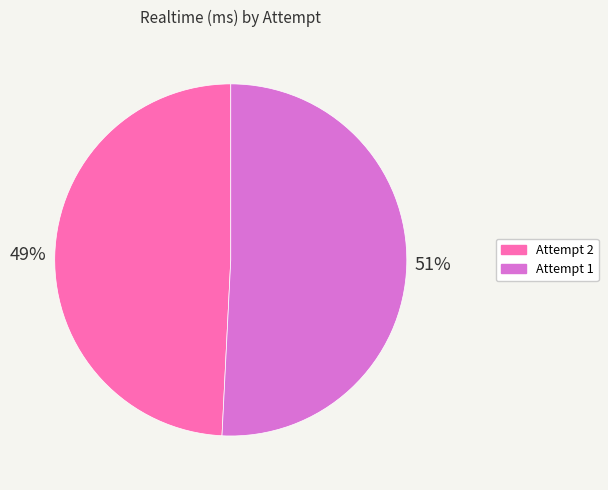

How many segments does this pie chart have?

2